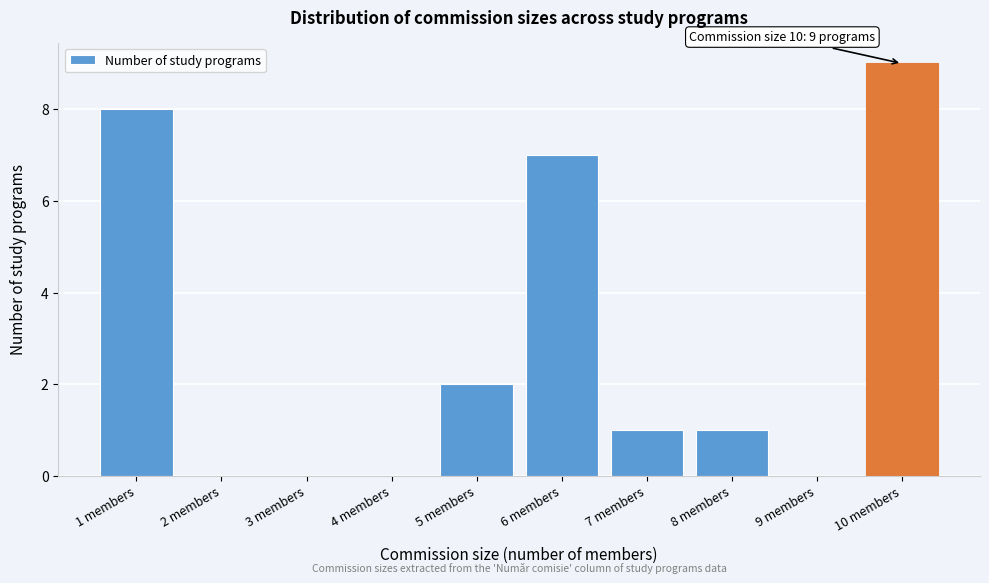

Reading right to left, extract all data points from this chart.

10 members=9	9 members=0	8 members=1	7 members=1	6 members=7	5 members=2	4 members=0	3 members=0	2 members=0	1 members=8